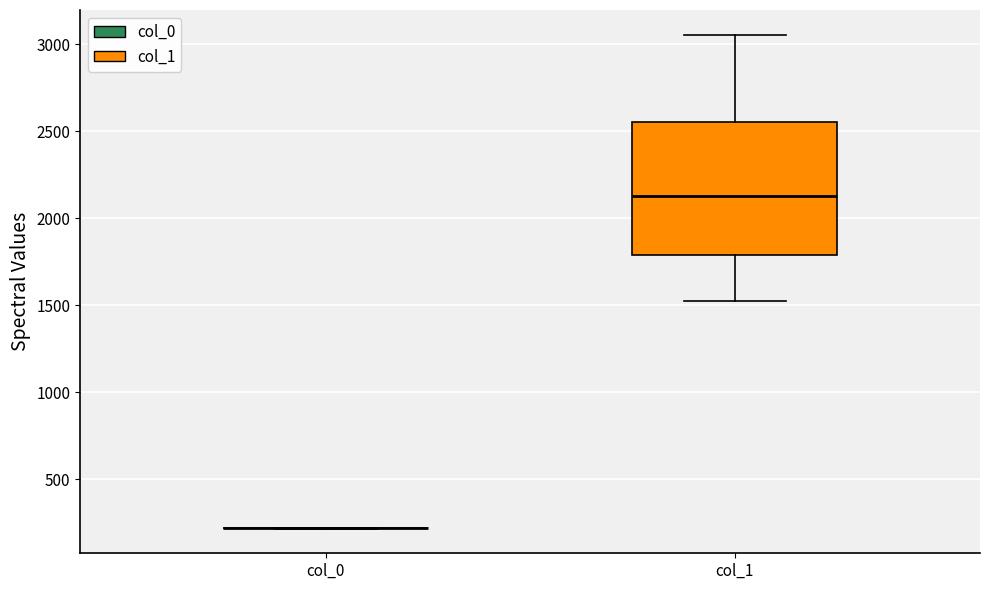

Reading left to right, transcribe this box plot: for each box, give where its median line is, the range the box spans, and where its two whiskers end, as read against the y-axis. The values are not printed on the chart, so give them approximately, as read against the axis.

col_0: box collapsed to a line at 200, whiskers 200 to 200
col_1: median 2150, box 1800 to 2550, whiskers 1500 to 3050